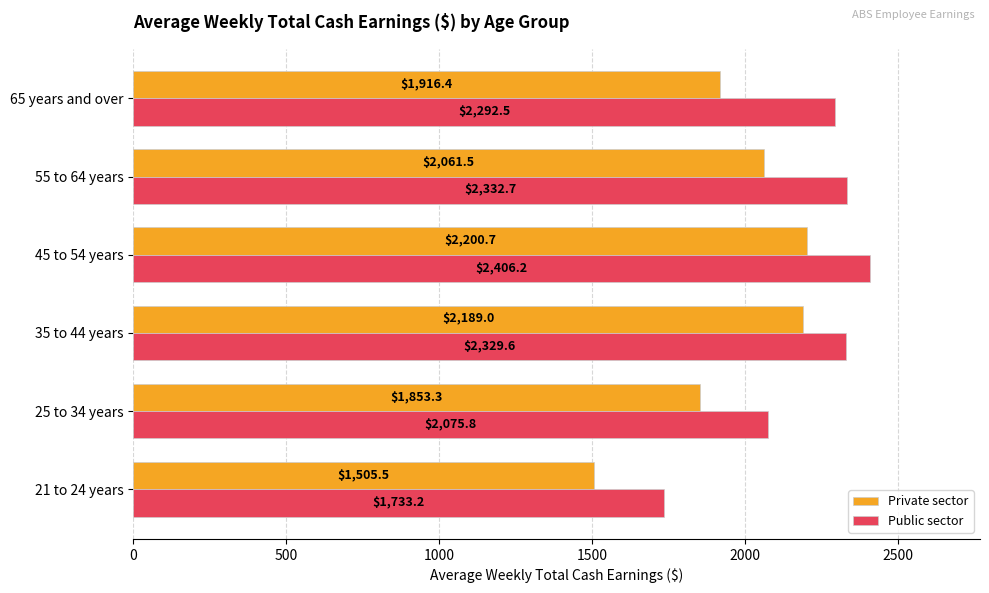

At how many categories does at least one series exceed 1801?

5